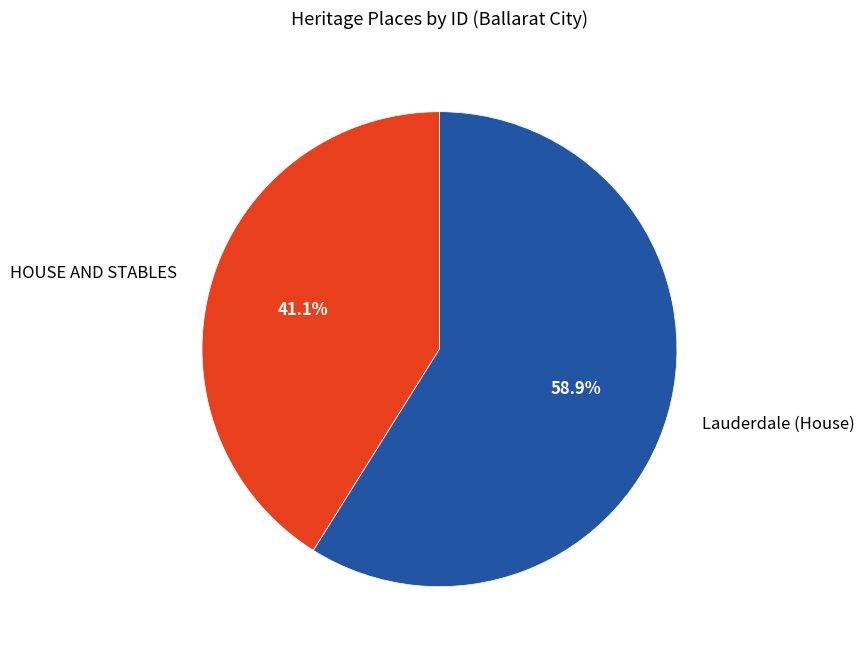

Rank the categories by value from lowest to highest.

HOUSE AND STABLES, Lauderdale (House)